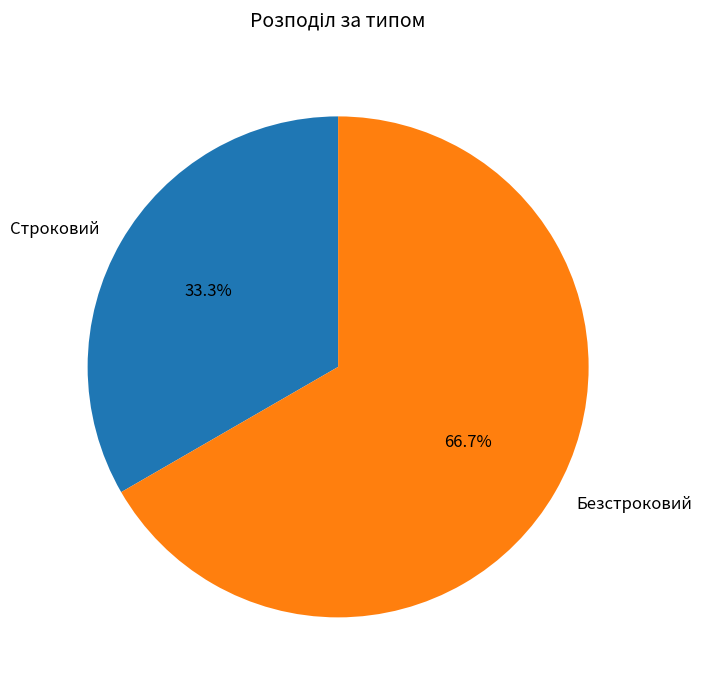

How many slices are in this pie chart?

2